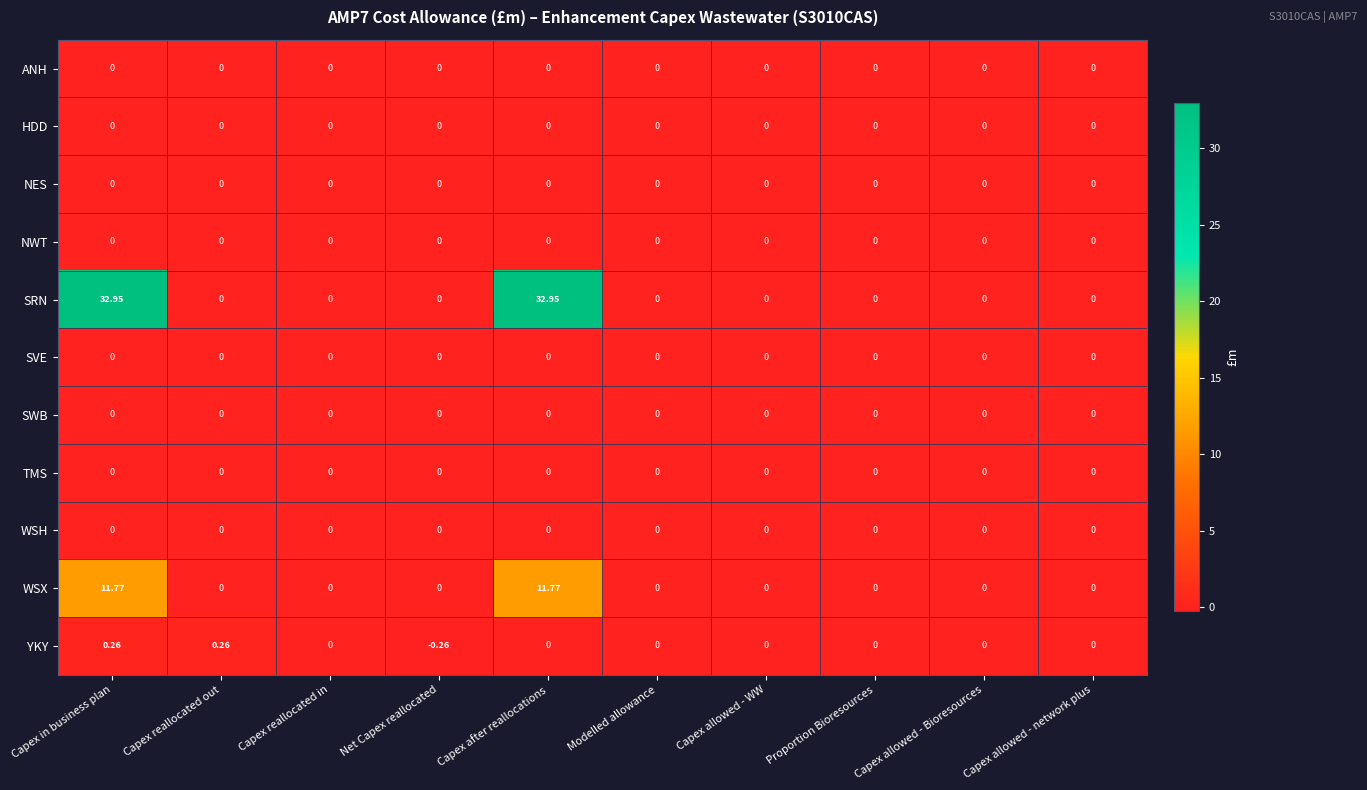

At which category is the sum across all series the highest?

Capex in business plan